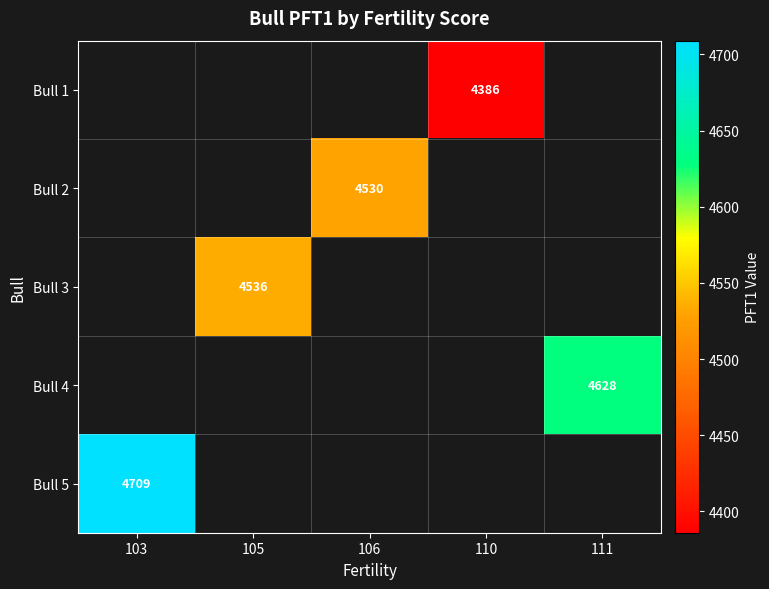

What is the maximum value shown in the chart?

4709.0